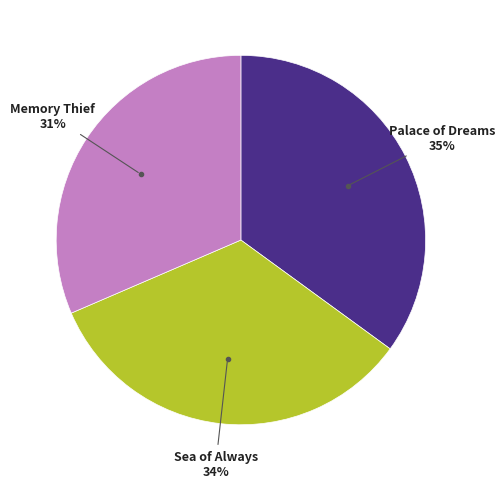

Is there a majority slice in this chart?

No